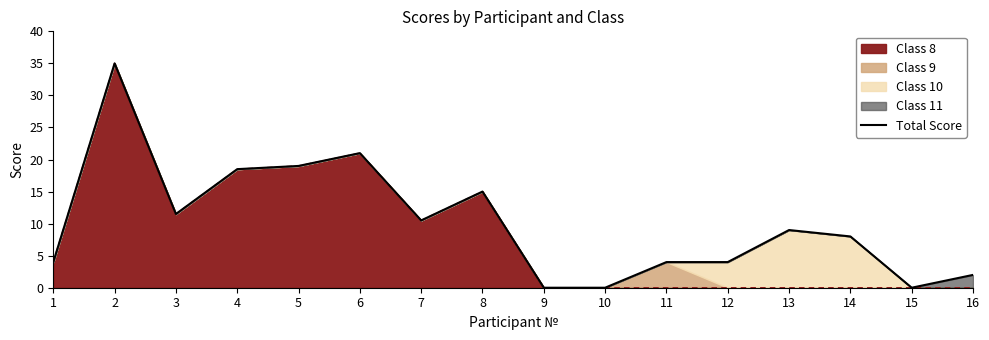

Where is the first local maximum?

2